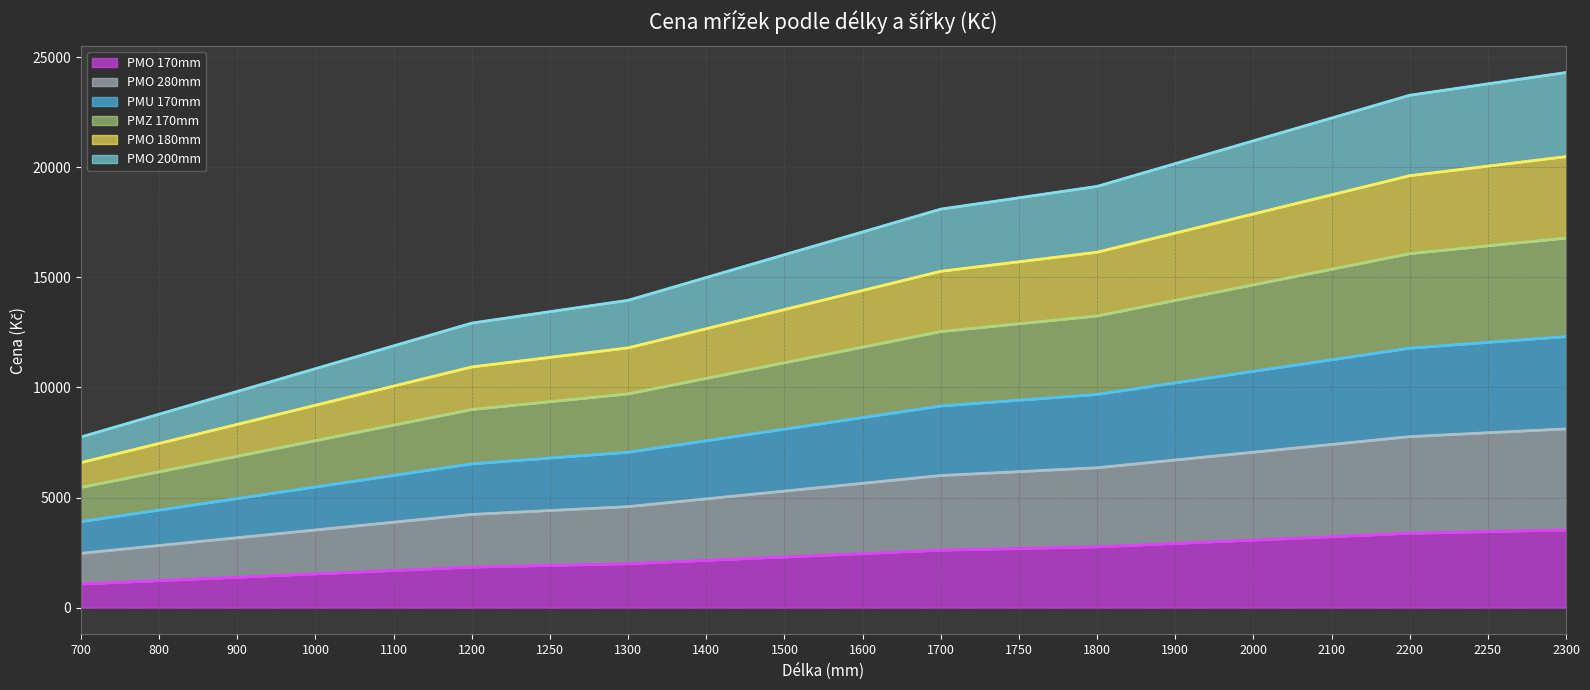

Which has a higher value, 1000 or 1900?

1900